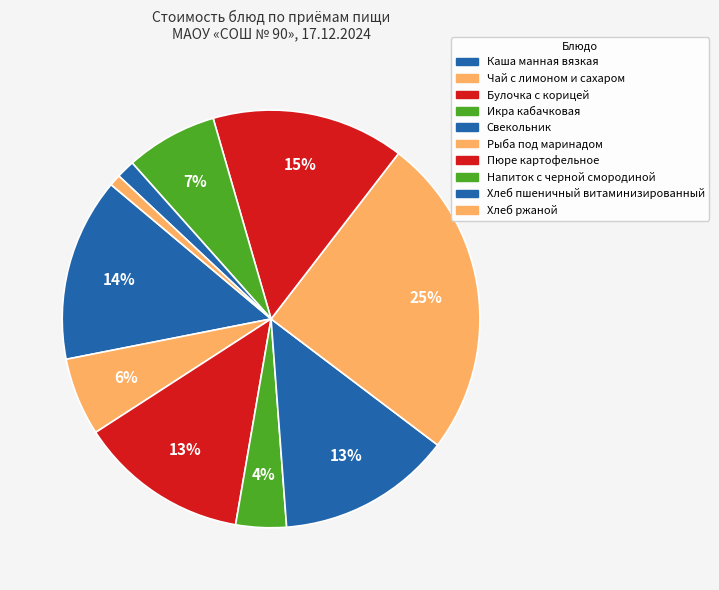

Which category has the smallest portion of the pie?

Хлеб ржаной